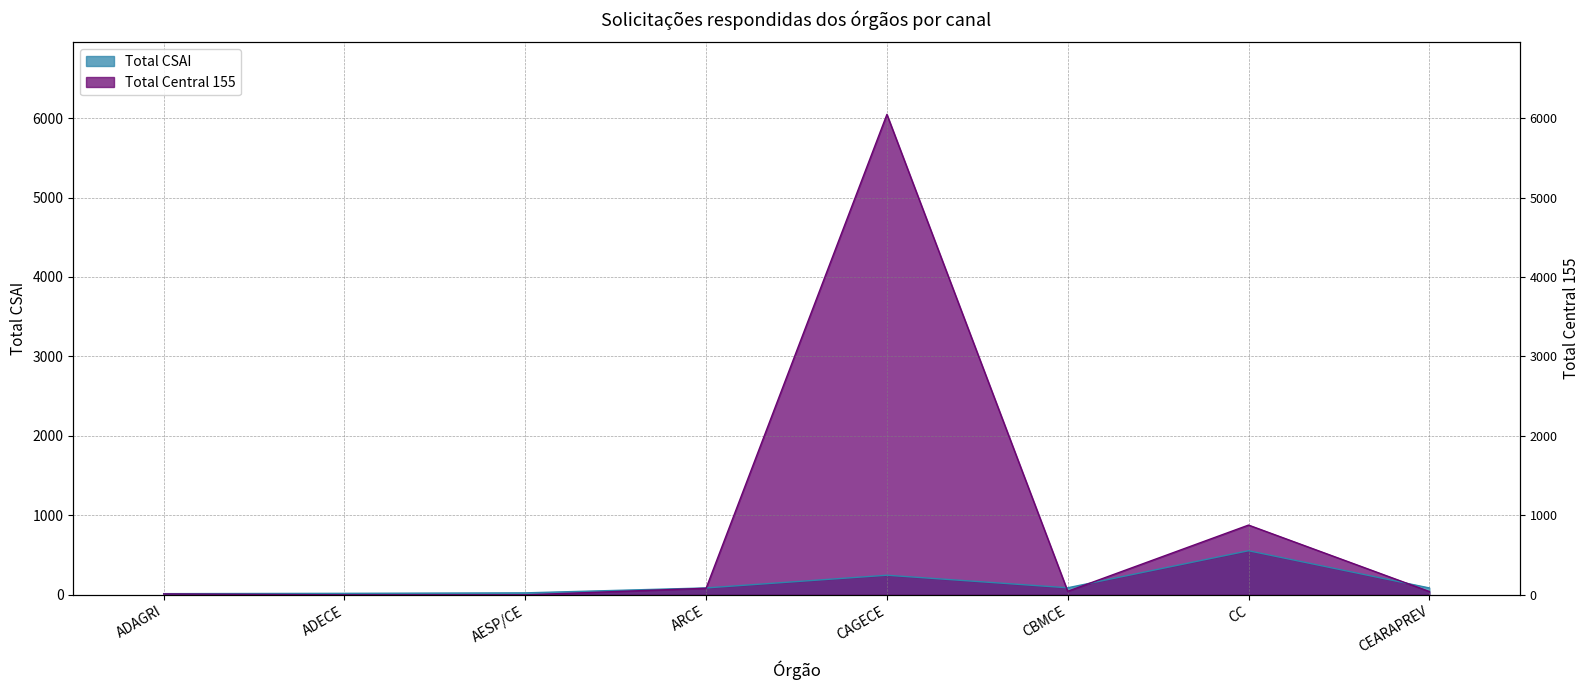

Which label corresponds to the largest value in the chart?

CAGECE